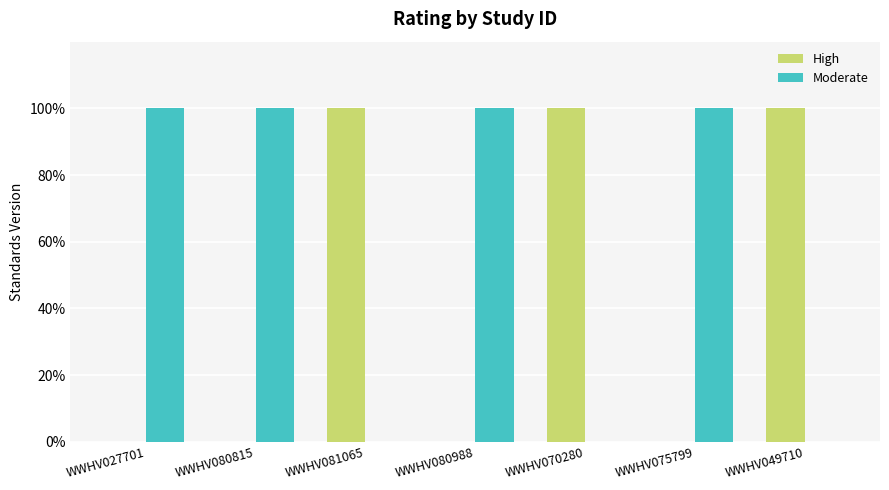

Which series has the largest total across all categories?

Moderate